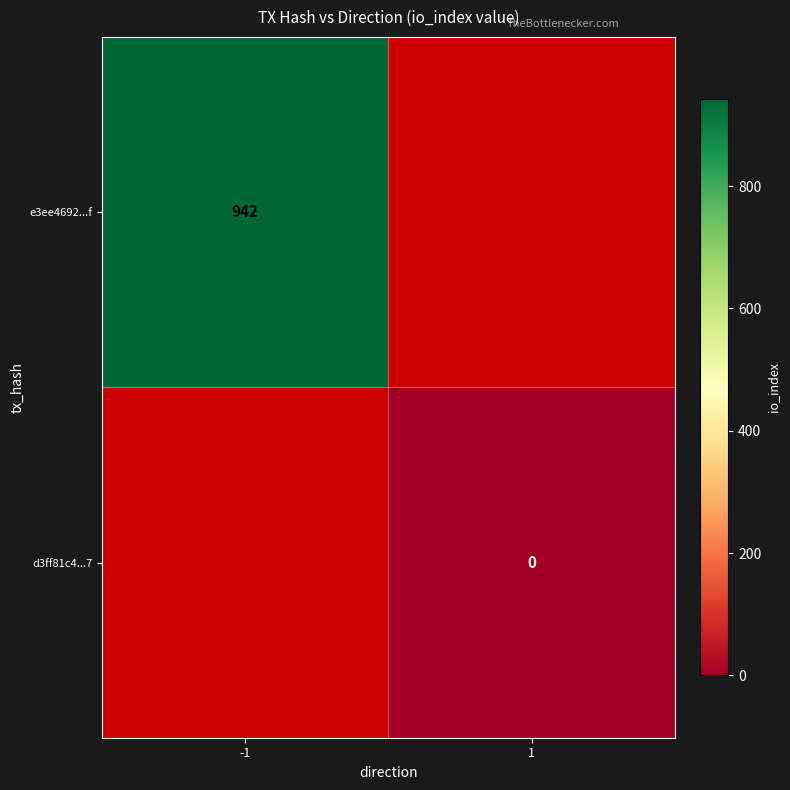

How many series are shown in this chart?

2